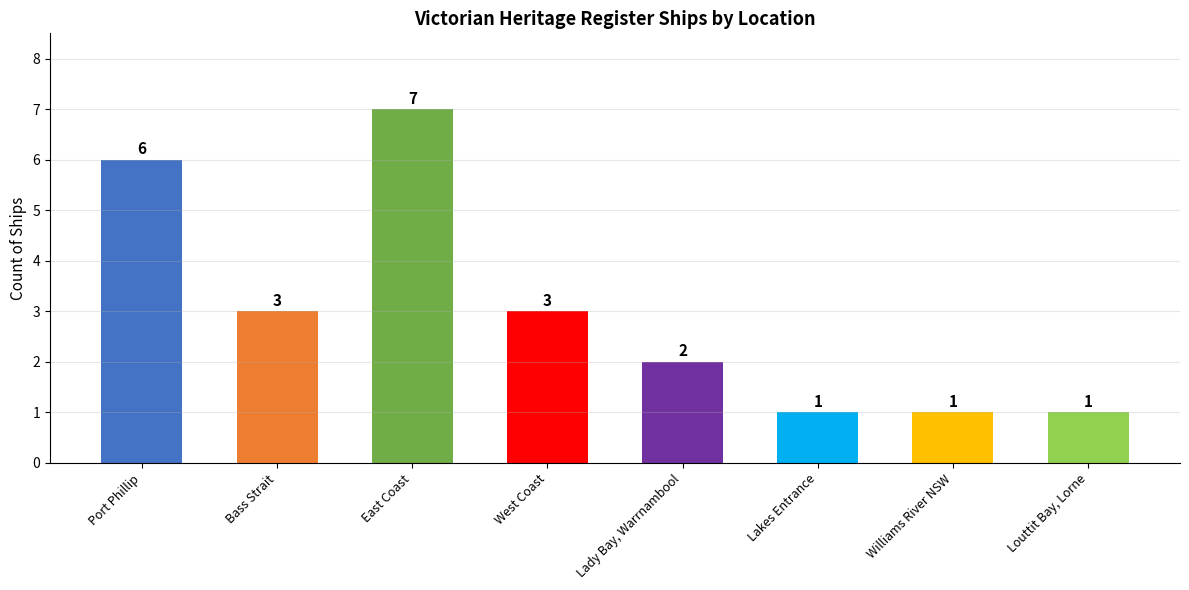

What is the ratio of the value at Lakes Entrance to the value at Lady Bay, Warrnambool?

0.5